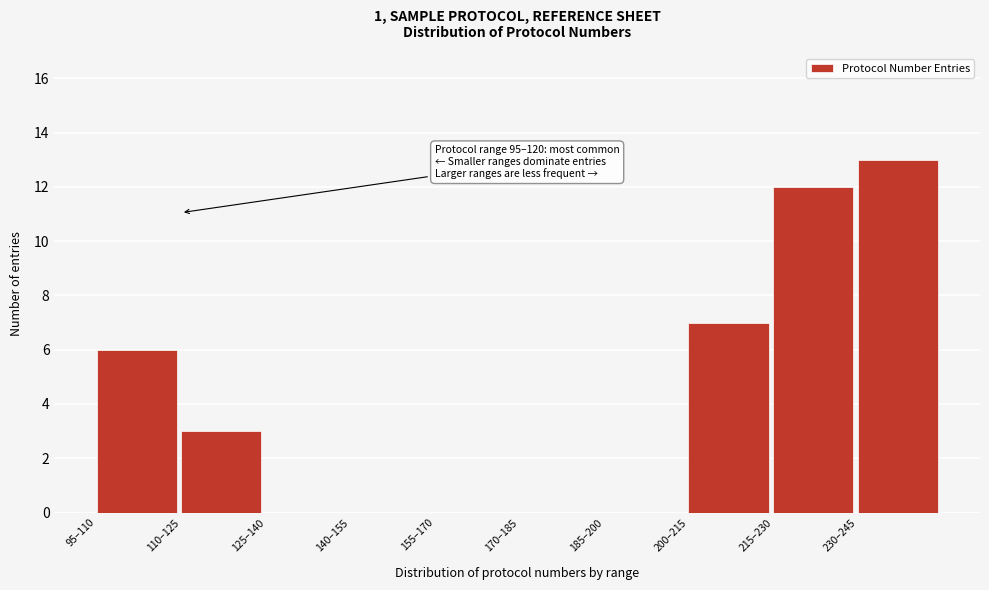

Reading right to left, what are all the values shown in this chart?

230–245=13	215–230=12	200–215=7	185–200=0	170–185=0	155–170=0	140–155=0	125–140=0	110–125=3	95–110=6